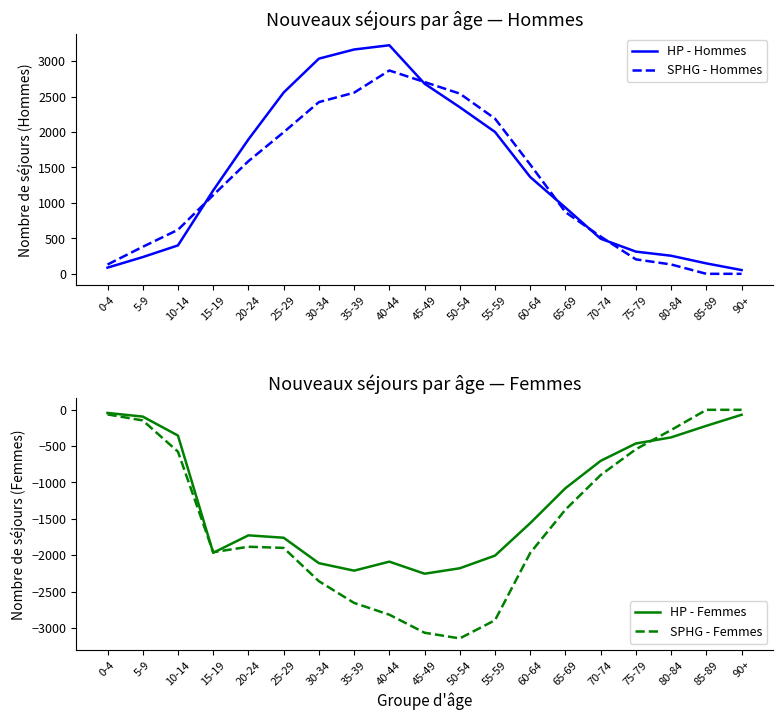

What is the sum of all HP - Hommes values?

26370